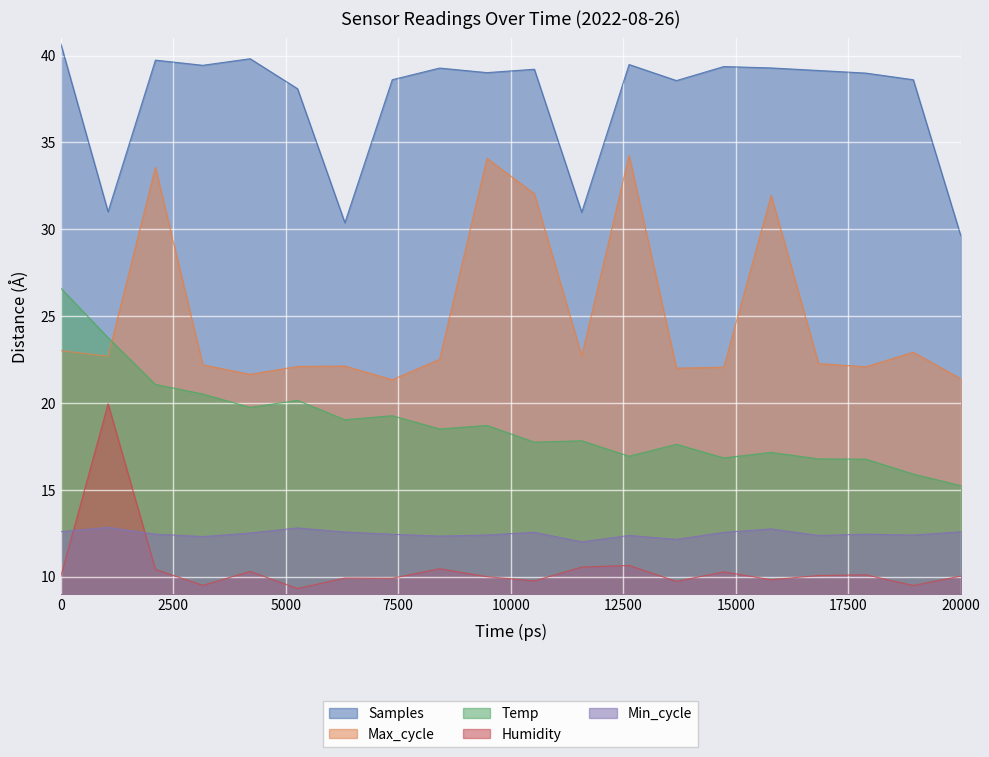

The value of Temp at 01:00 is 8.5. True or false?

False